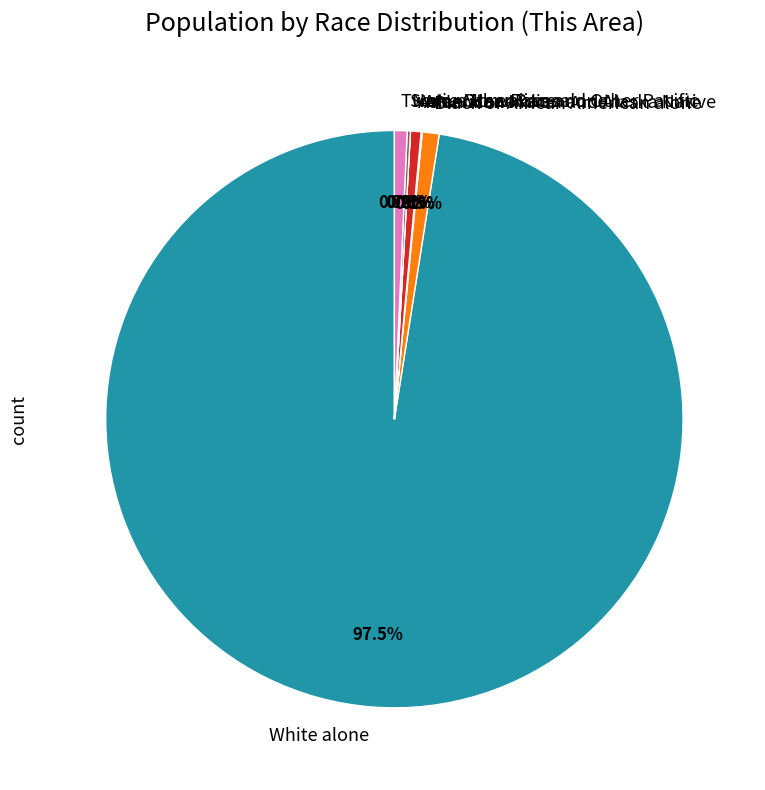

The Black or African American alone slice represents 1% of the pie. True or false?

True